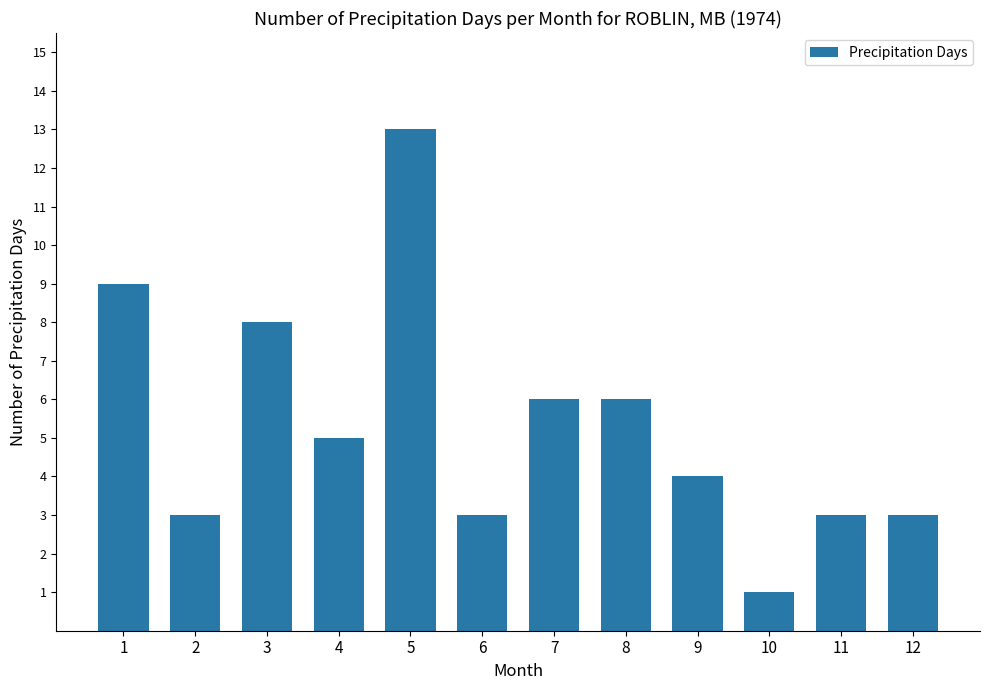

How many data points are less than 5?

6